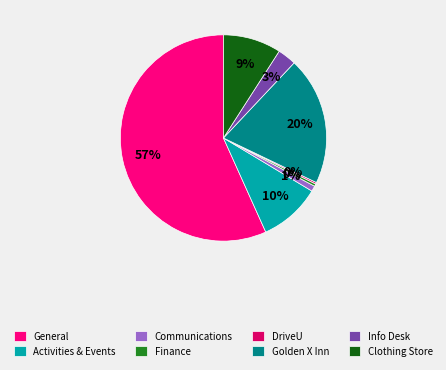

Between Golden X Inn and Info Desk, which is larger?

Golden X Inn